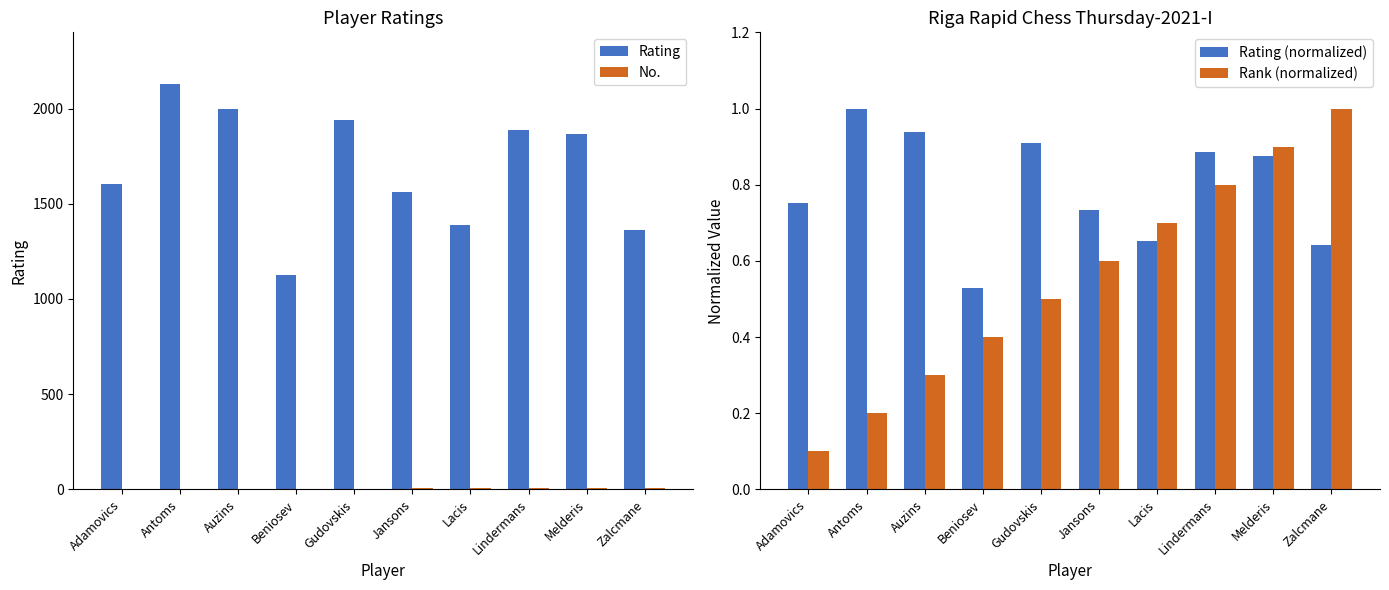

At how many categories does at least one series exceed 1637?

5